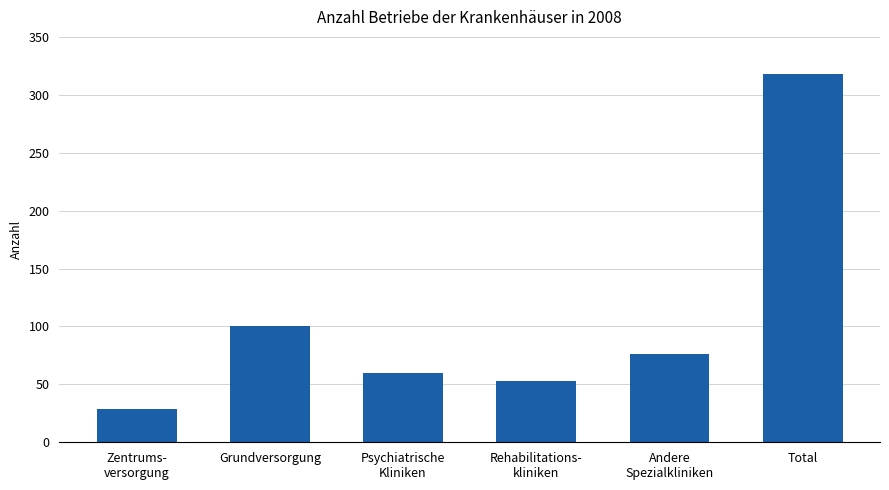

Reading right to left, list all the values displayed in this chart.

318	76	53	60	100	29